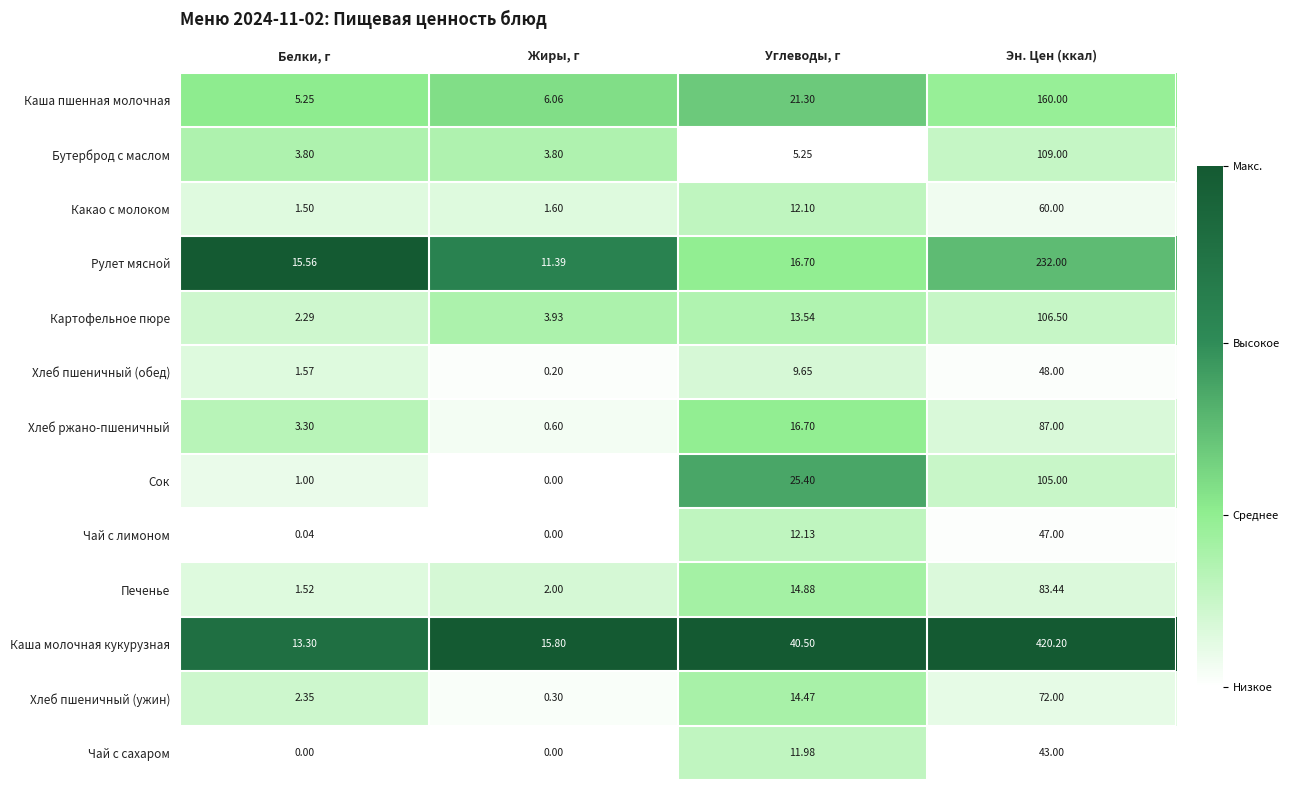

Where does the Хлеб пшеничный (ужин) series first go above 14?

Углеводы, г